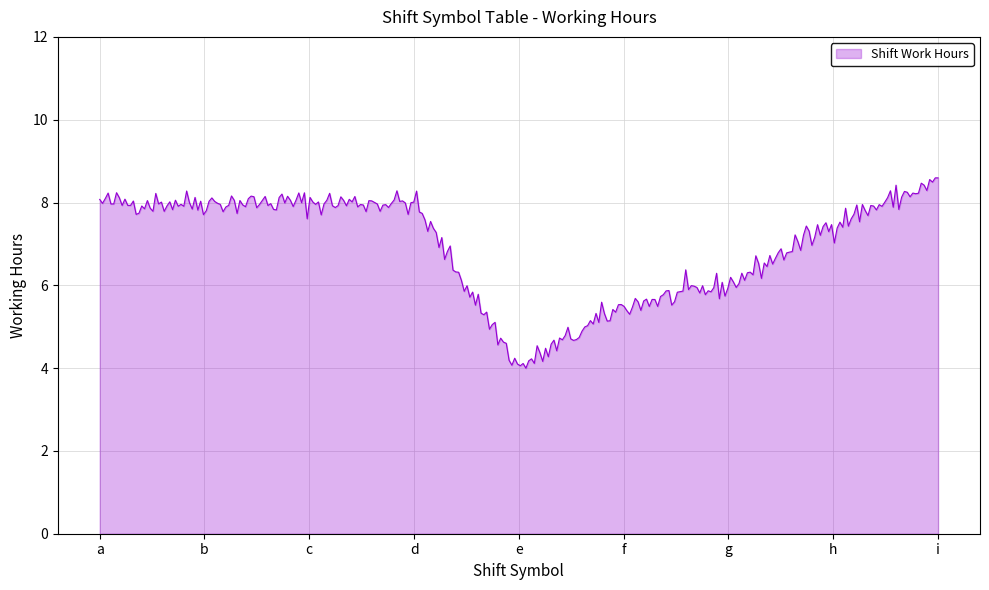

What is the greatest value displayed?

8.6